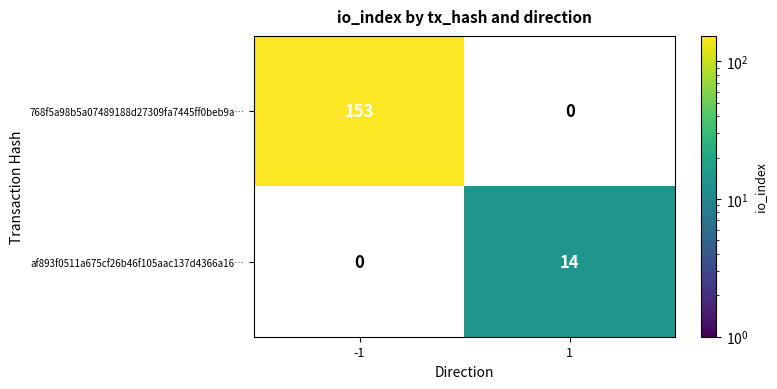

List the series in order of their peak value, lowest first.

af893f0511a675cf26b46f105aac137d4366a16…, 768f5a98b5a07489188d27309fa7445ff0beb9a…